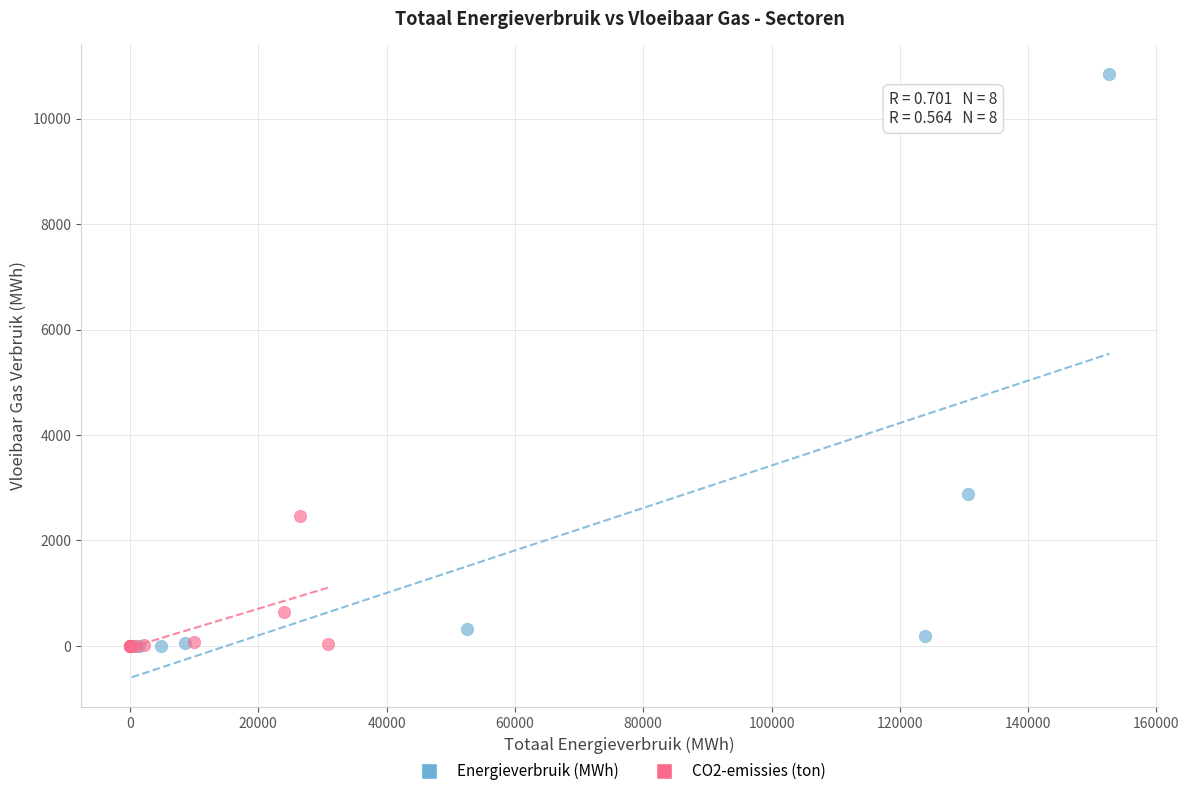

Which series reaches the maximum Y coordinate?

Energieverbruik (MWh)